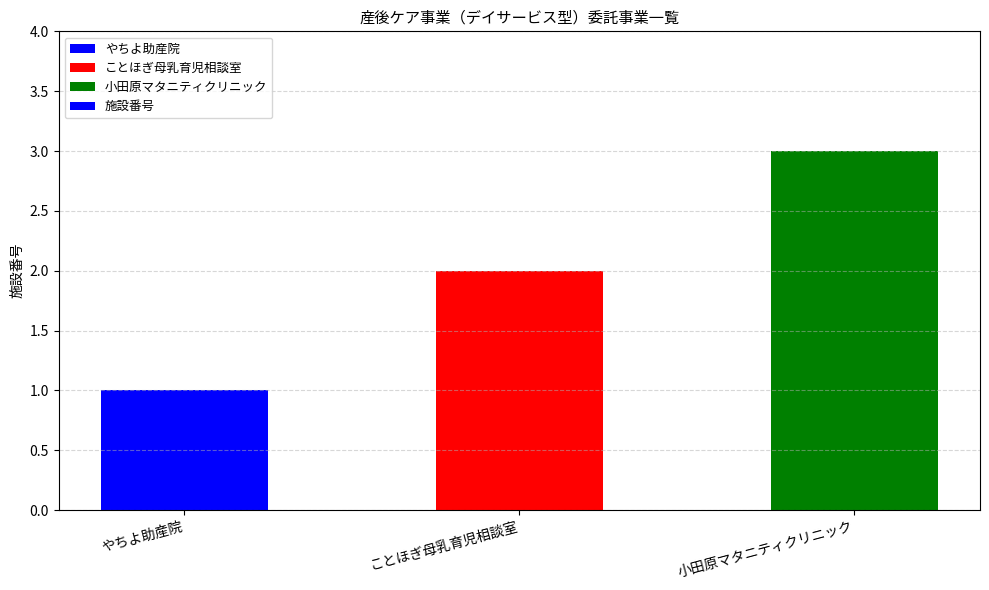

What is the smallest value displayed?

1